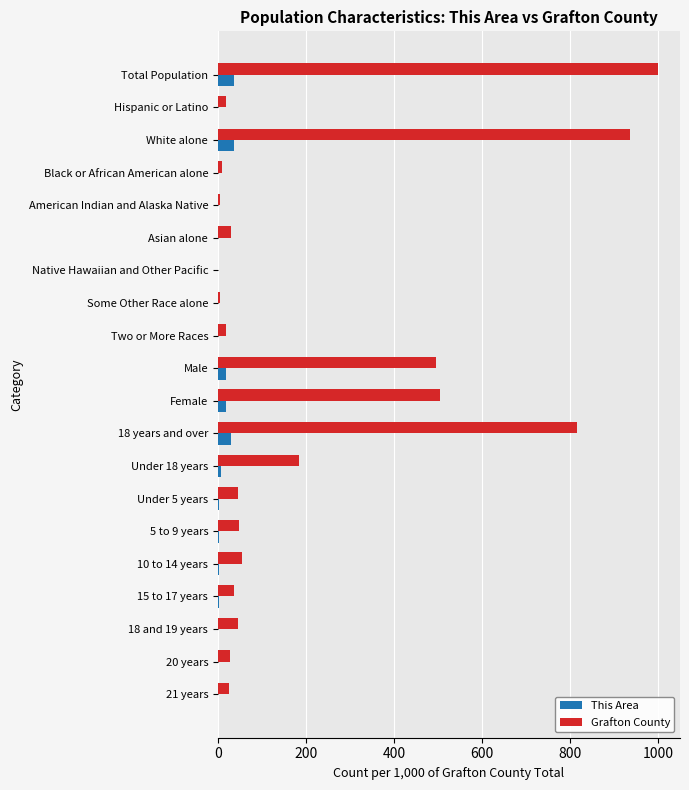

Which series changed the most between 18 years and over and 10 to 14 years?

Grafton County